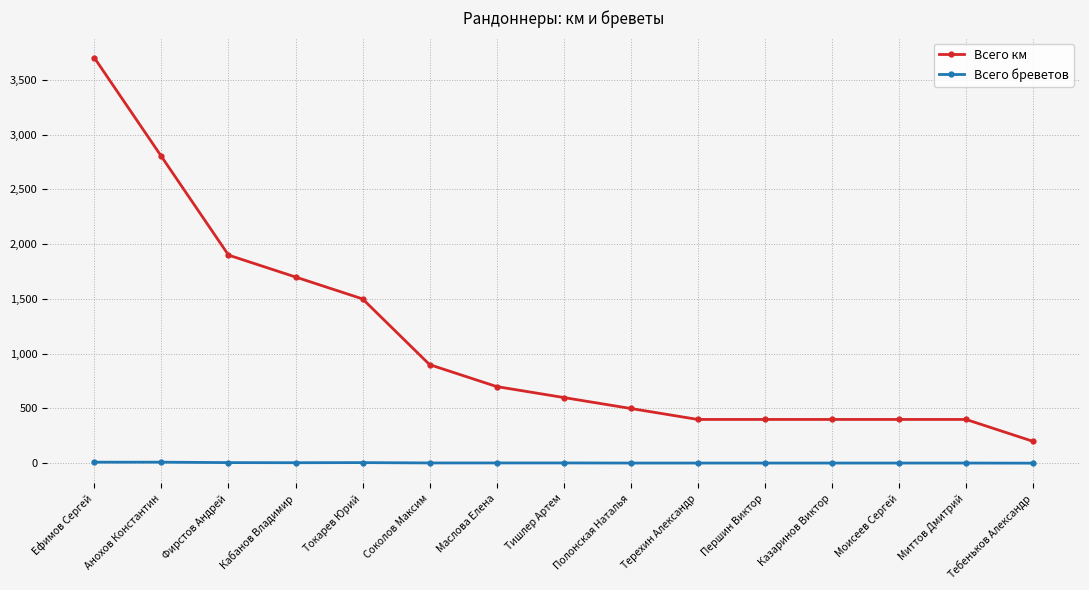

Does the chart have visible grid lines?

Yes